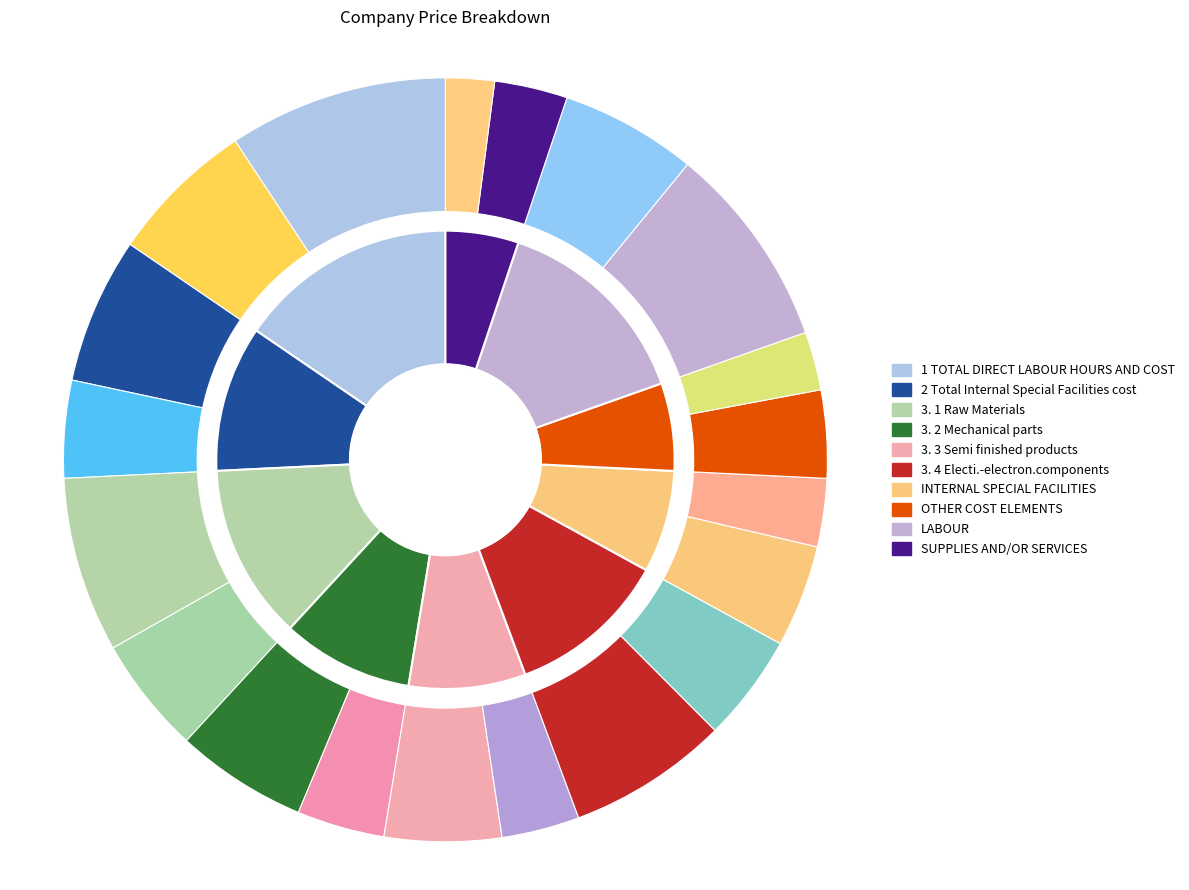

To the nearest percent, what portion does 3. 2 Mechanical parts represent?

9%